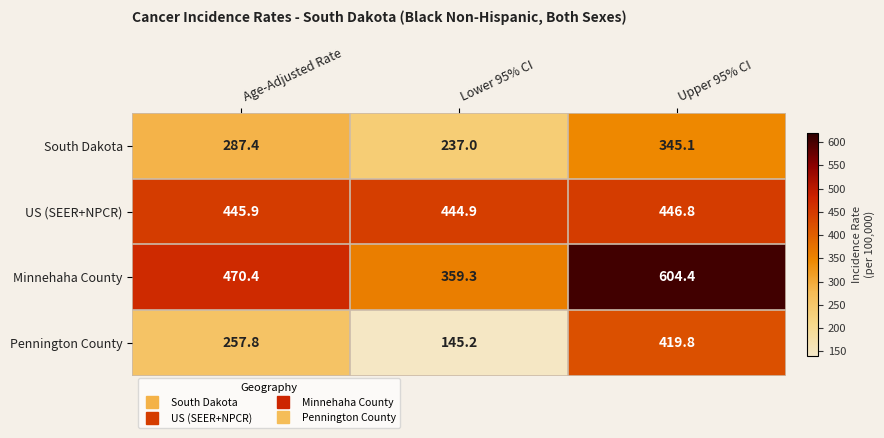

Between Lower 95% CI and Upper 95% CI, which series saw the biggest shift?

Pennington County